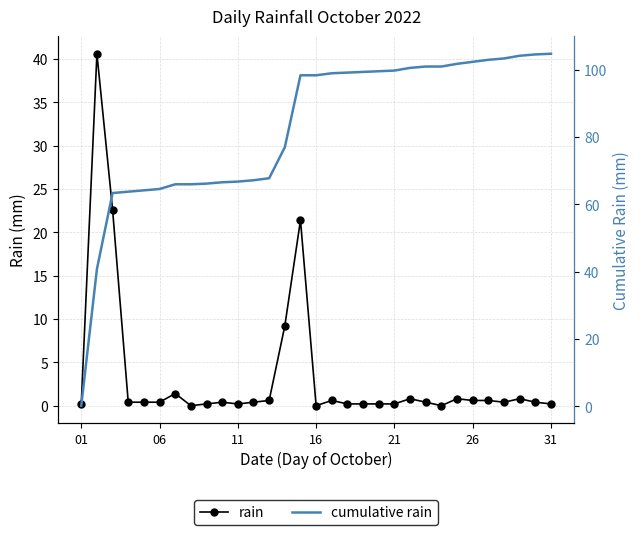

How many values in rain are above zero?

28